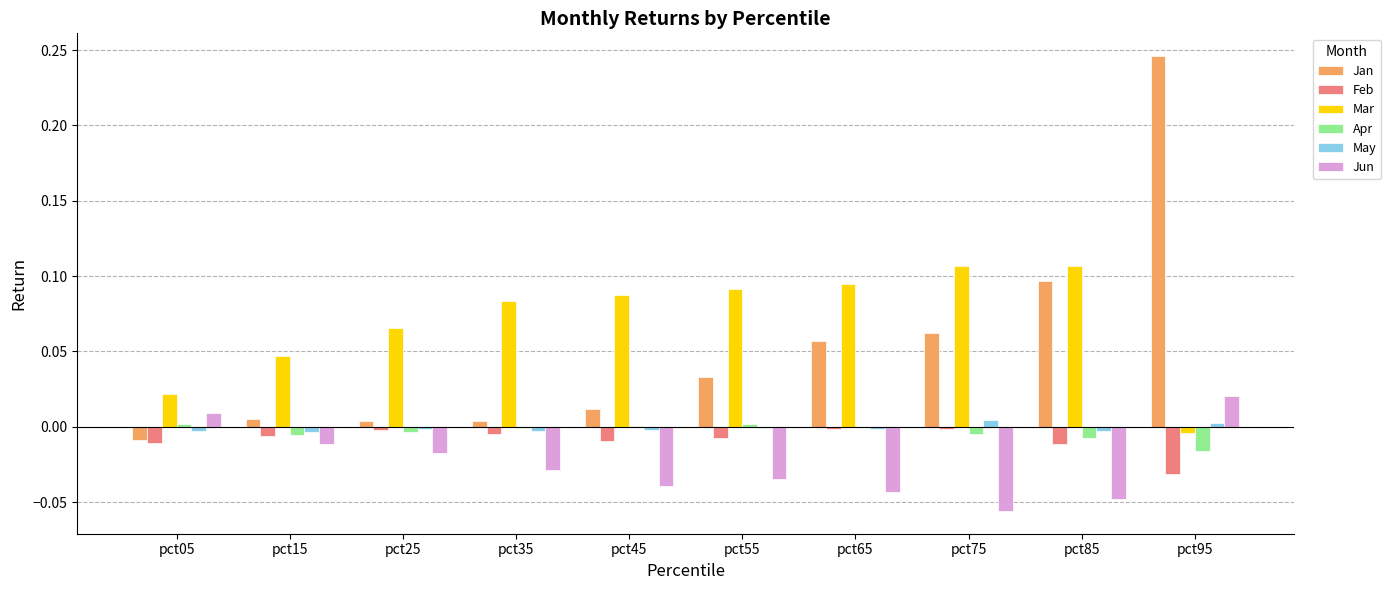

Are the bars grouped side by side (vs. stacked)?

Yes